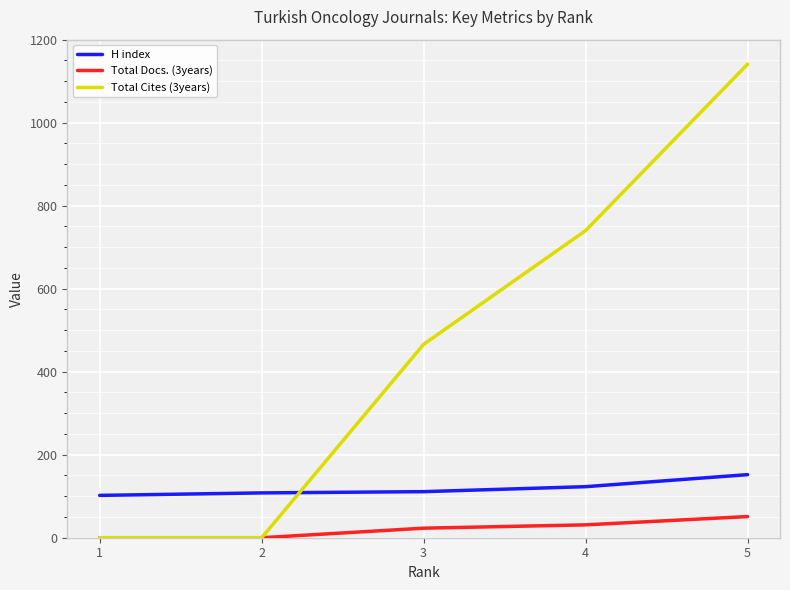

True or false: H index has more than 1 points higher than both neighbors.

False